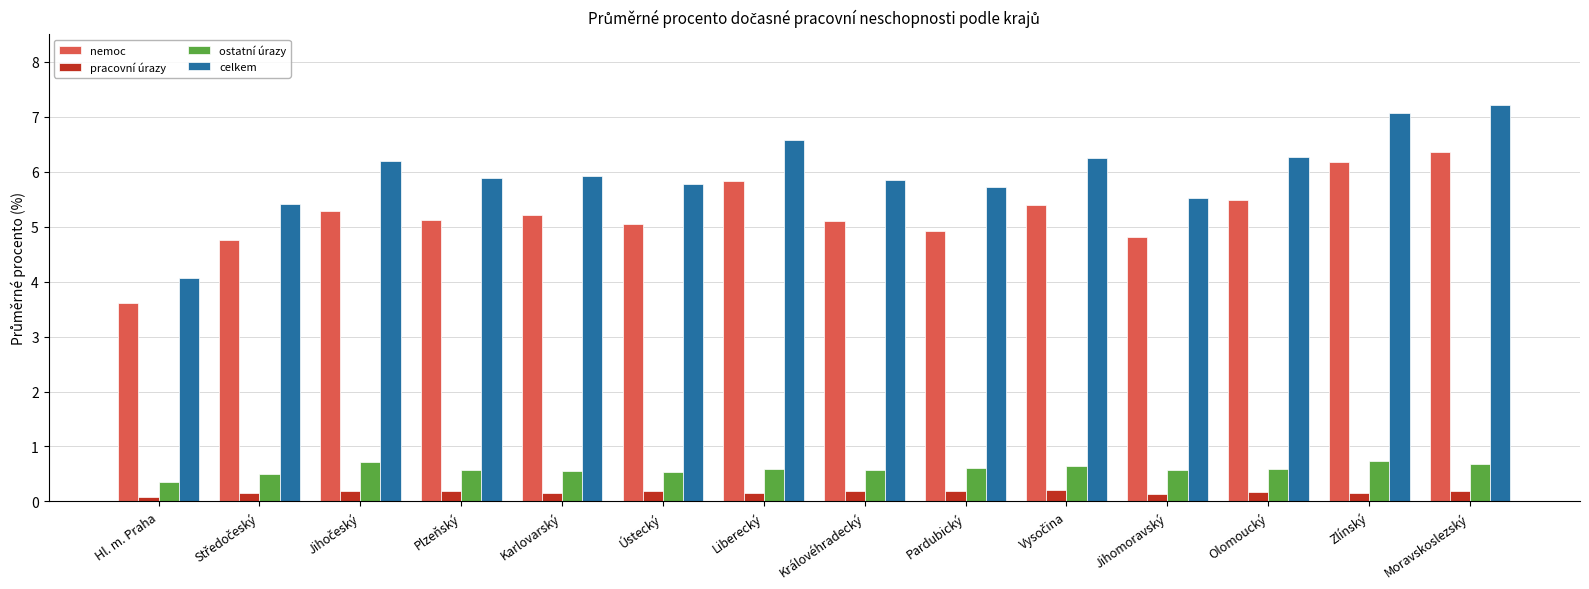

How many pracovní úrazy values are between 0 and 1?

14